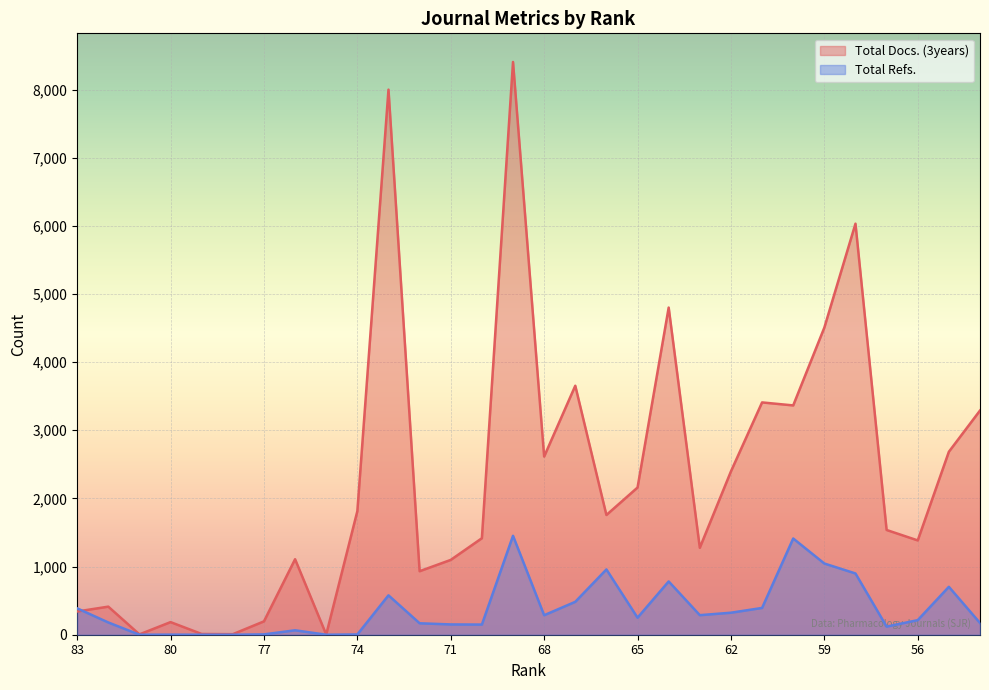

Is the value of Total Docs. (3years) at 61 greater than the value of Total Refs. at 68?

Yes